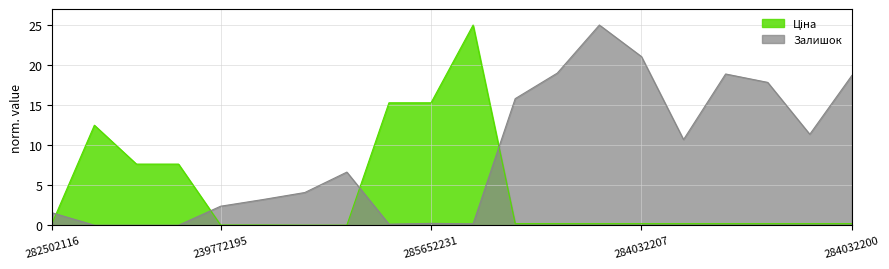

Does the chart display data point markers on the line(s)?

No